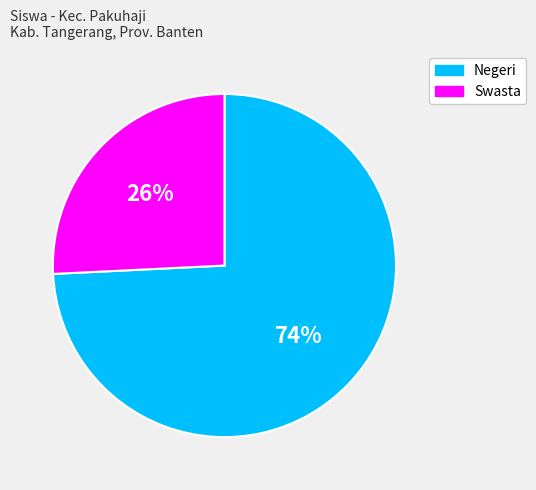

Is there a majority slice in this chart?

Yes